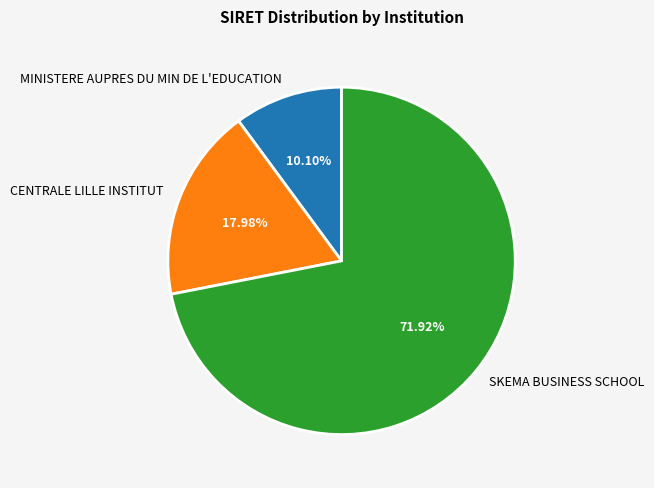

Is it true that MINISTERE AUPRES DU MIN DE L'EDUCATION is 24% of the pie?

False